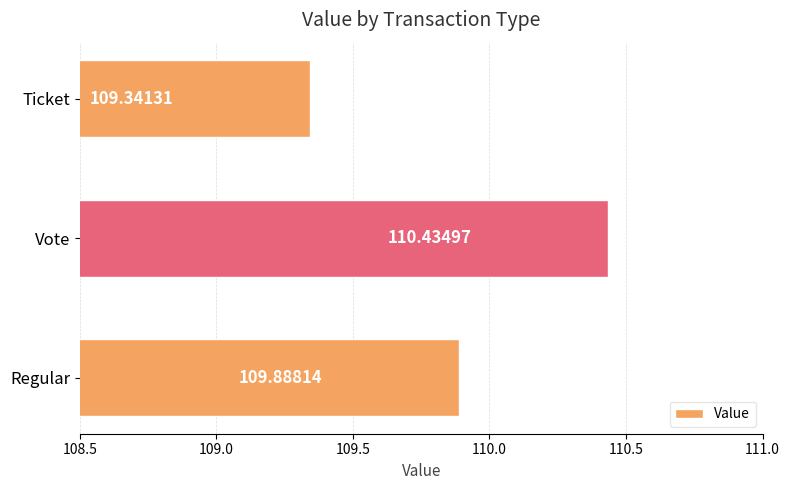

At which label is the value closest to 109?

Ticket